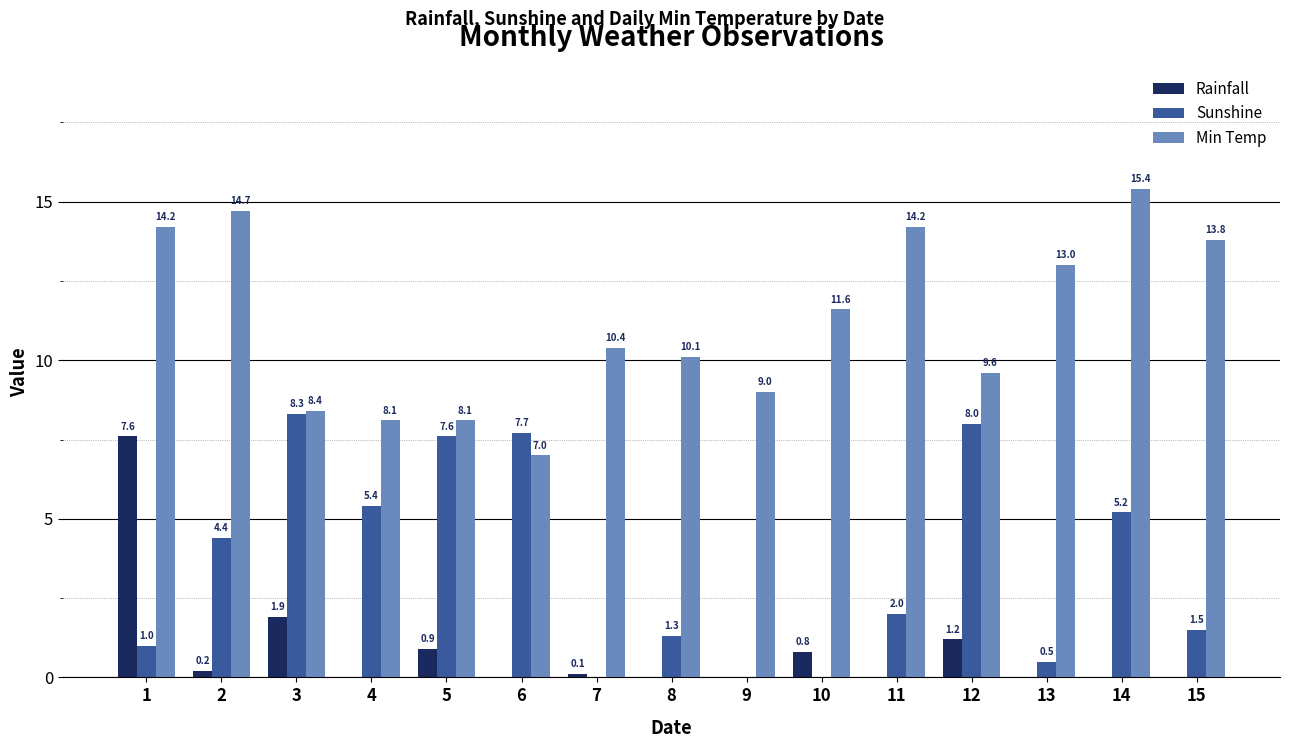

Is it true that Rainfall equals 1.1 at 3?

False